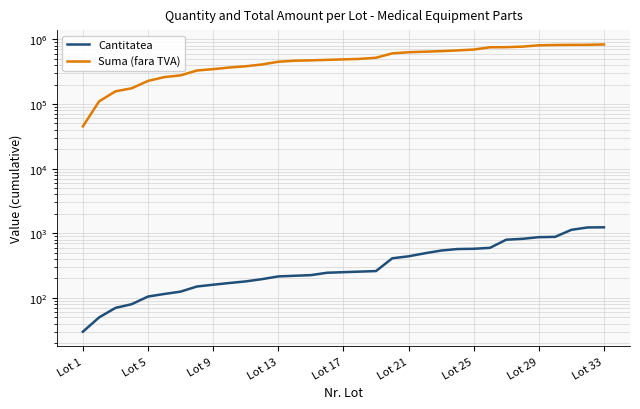

What is the value of the Suma (fara TVA) point at the 2nd from the left?

110000.0